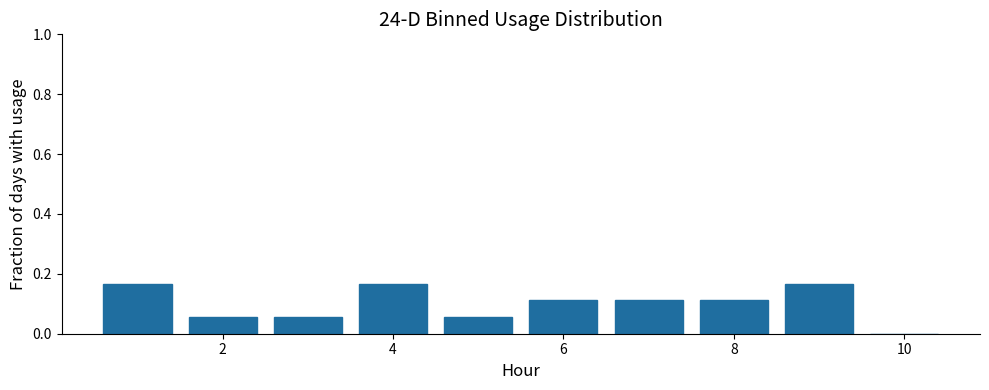

How tall is the bar that spans 1.5 to 2.5 on the x-axis? Neither the bar edges nor the heights are printed on the chart, so give them approximately, as read against the axes.

0.06